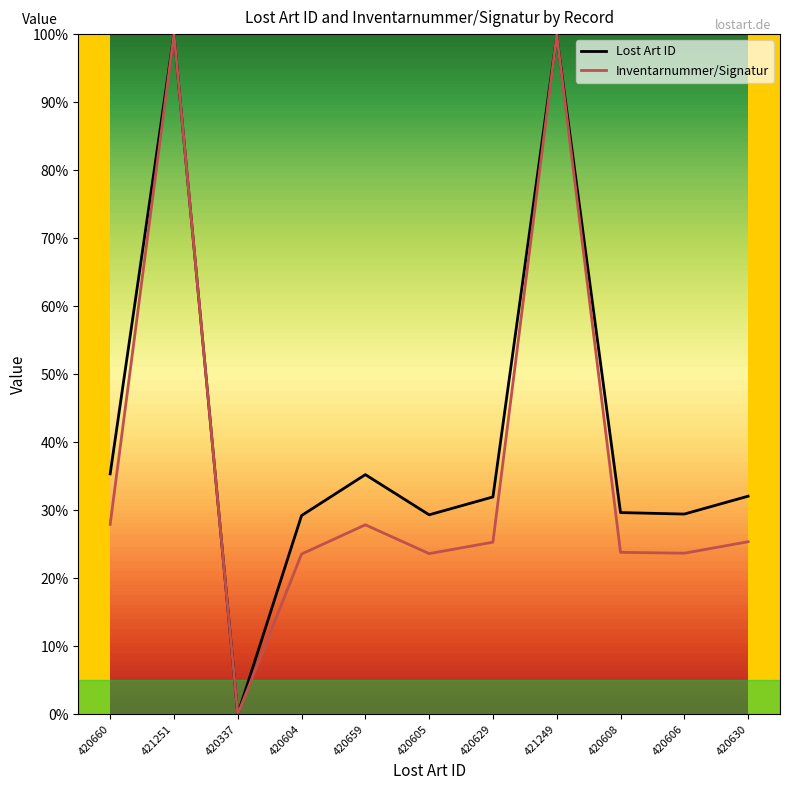

Which category has the lowest value in the Inventarnummer/Signatur series?

420337